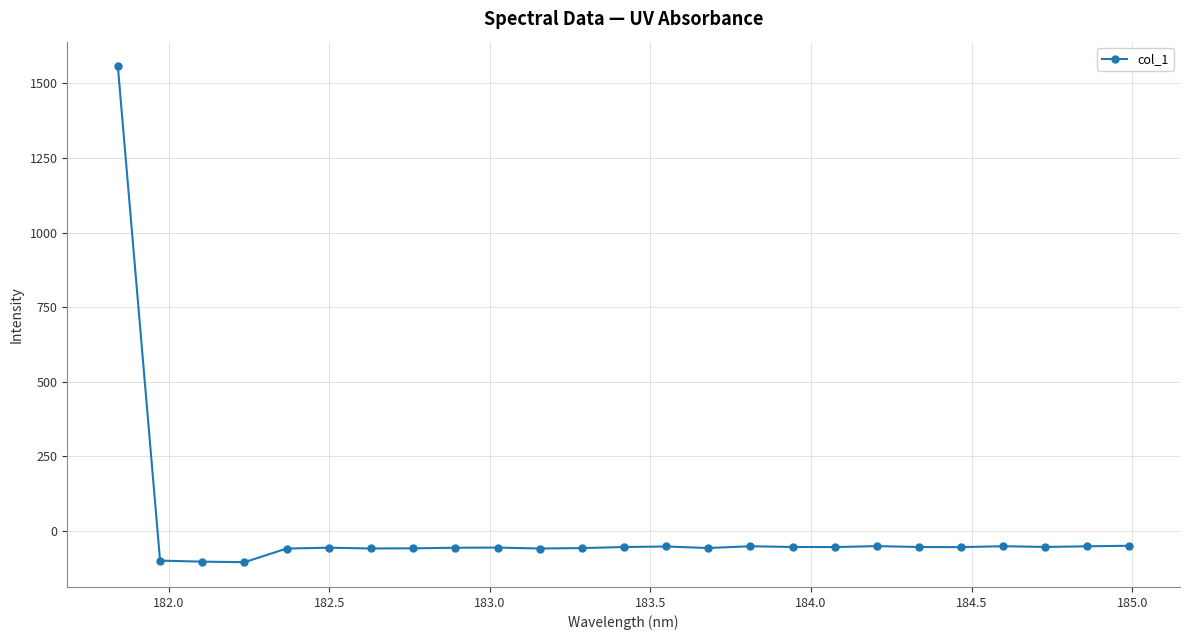

True or false: there are more than 0 points higher than both neighbors.

True